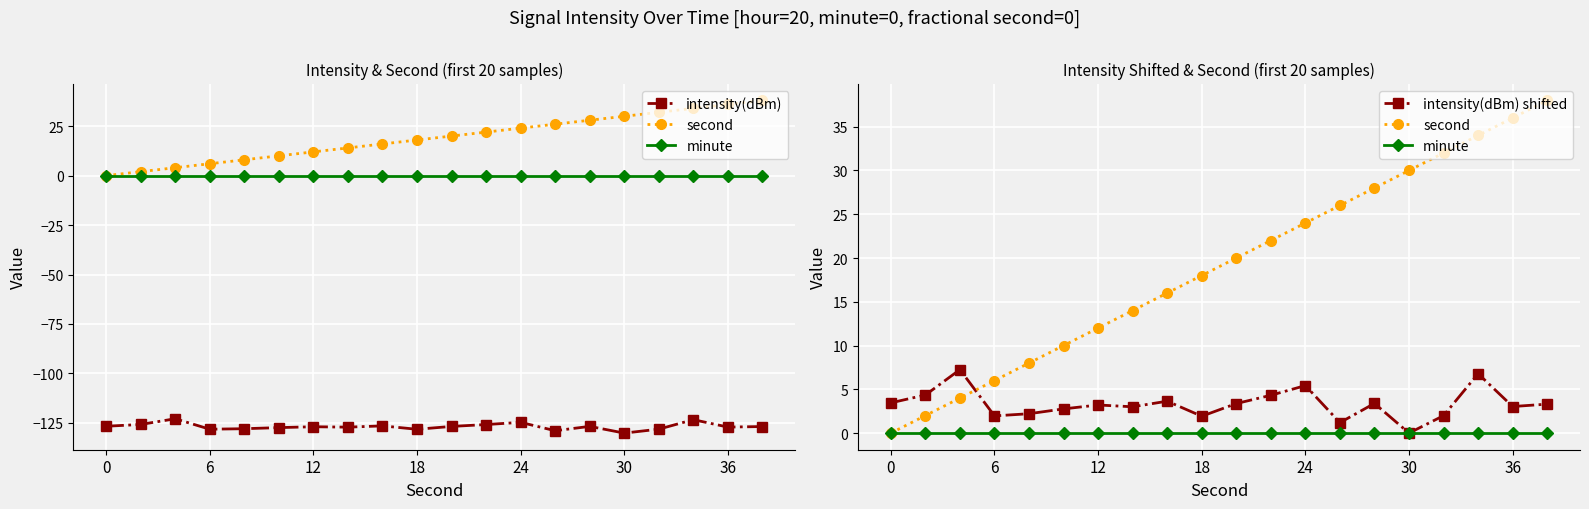

What is the spread (max minus min) of values at 19?

164.9